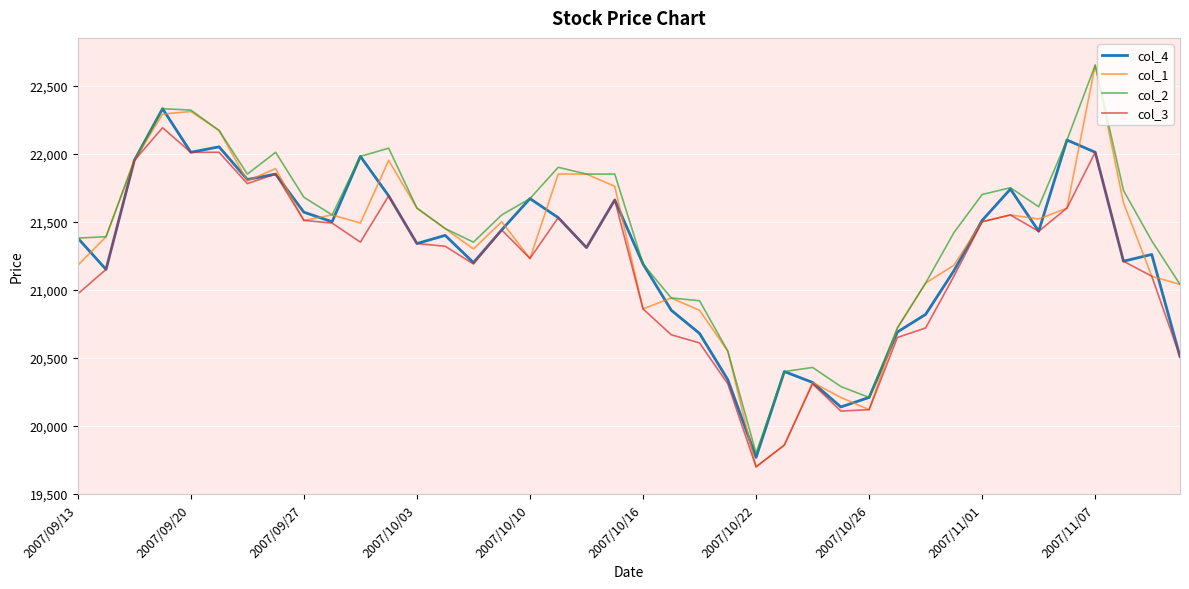

What is the greatest value displayed?

22650